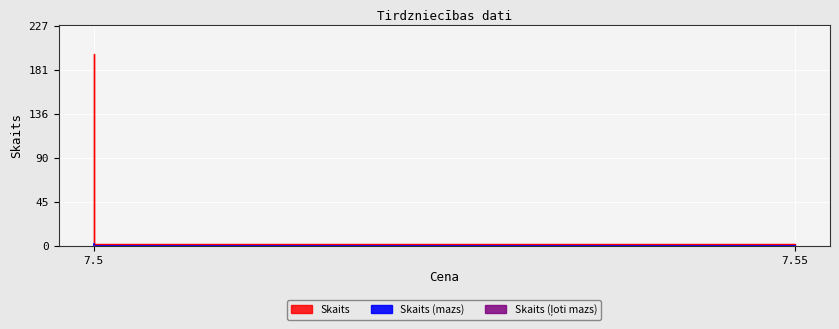

How many lines are shown in the chart?

1